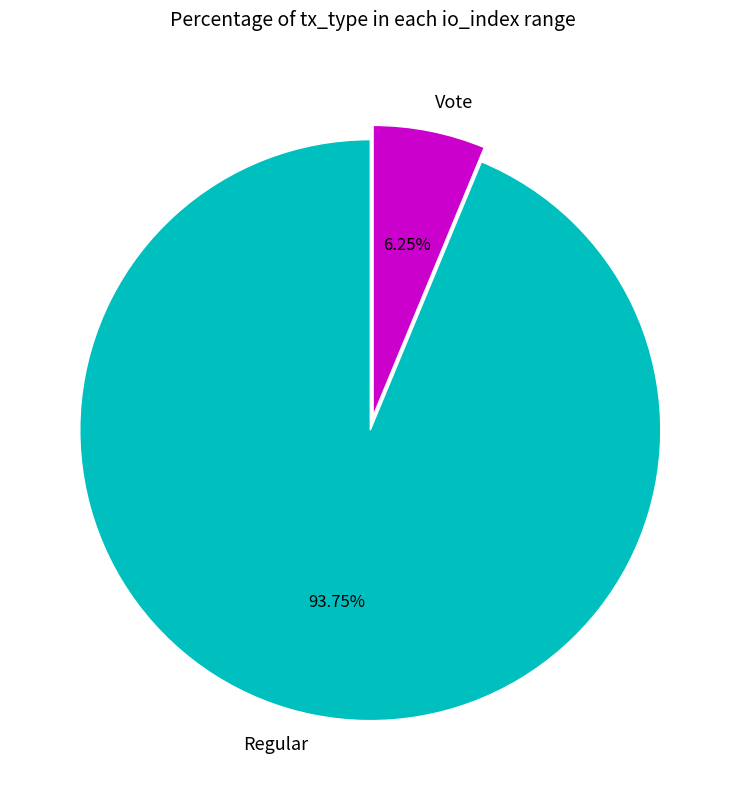

Which category accounts for the majority?

Regular